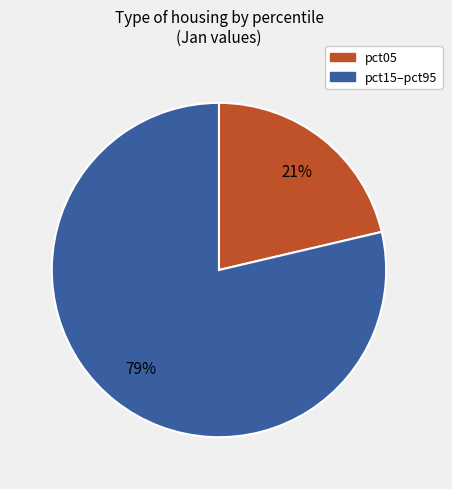

To the nearest percent, what is the average slice percentage?

50%